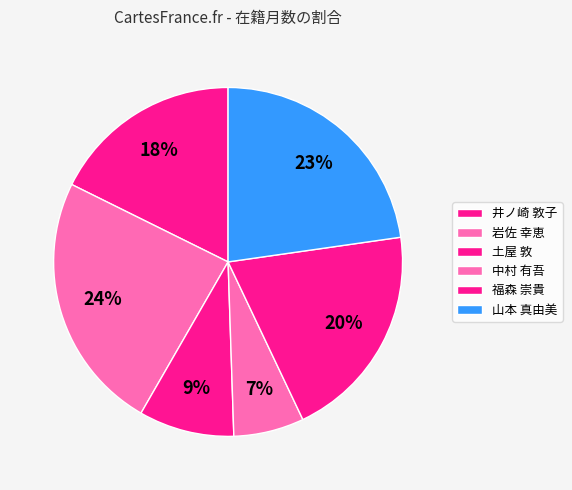

The 岩佐 幸恵 slice represents 24% of the pie. True or false?

True